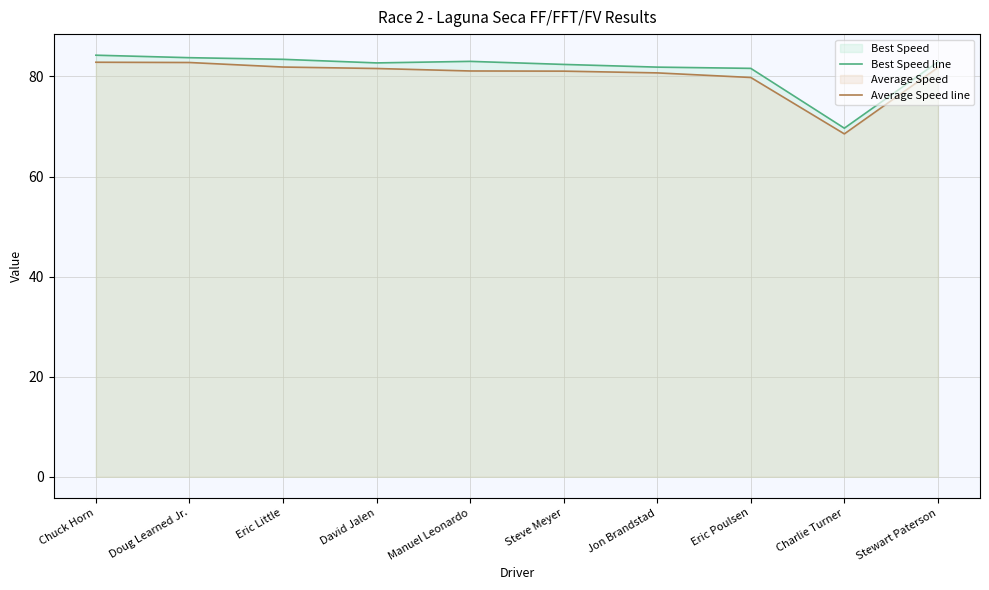

In Average Speed line, how many points are lower than both neighbors (excluding endpoints)?

1